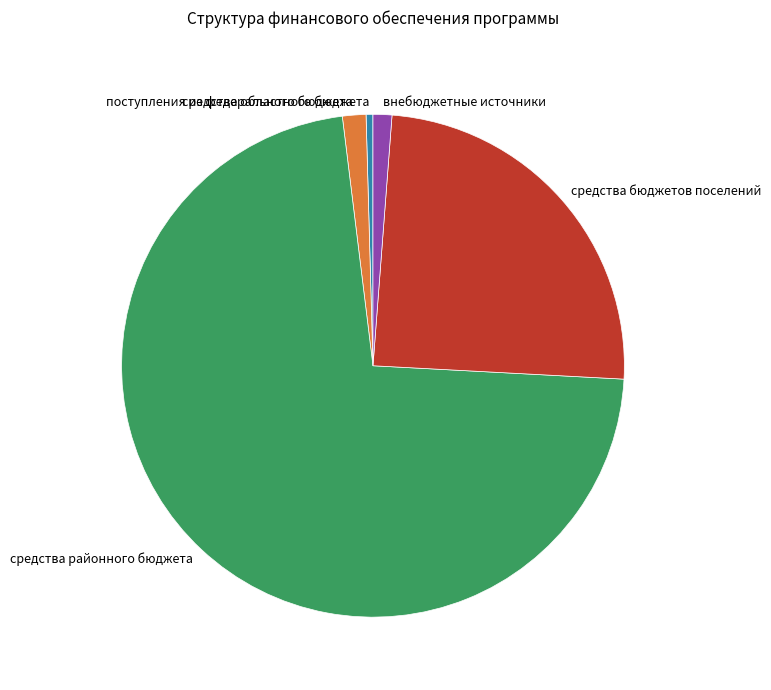

How many segments does this pie chart have?

5